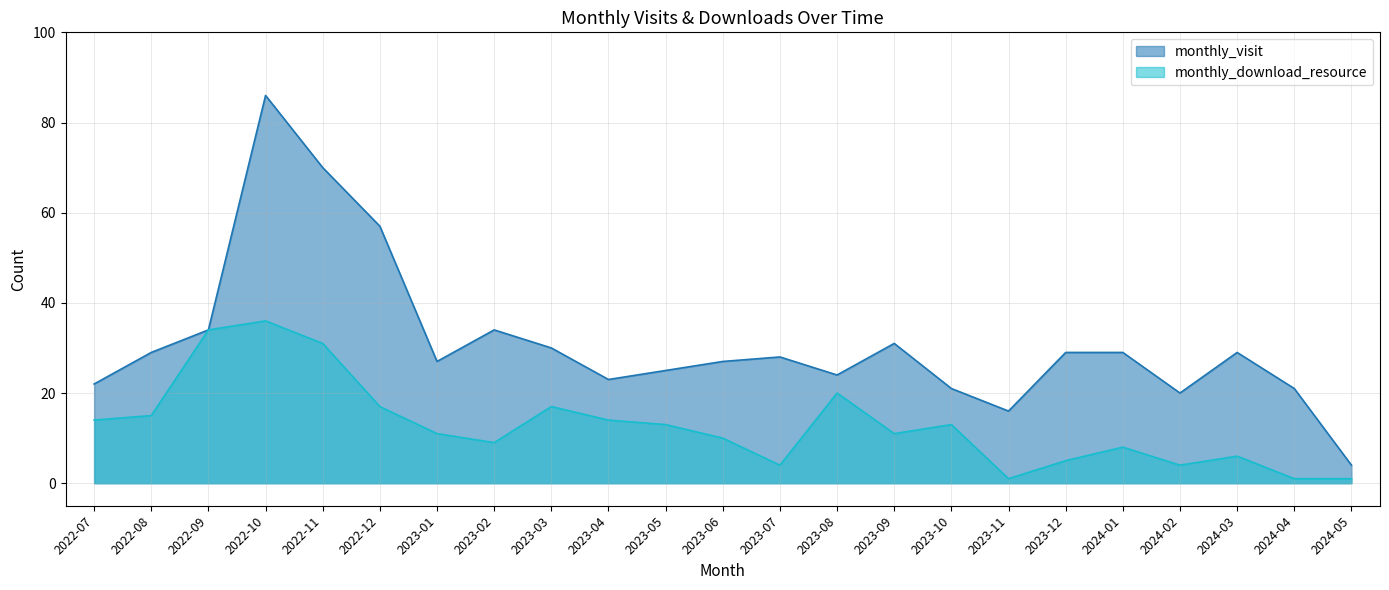

Count the number of categories in the chart.

23